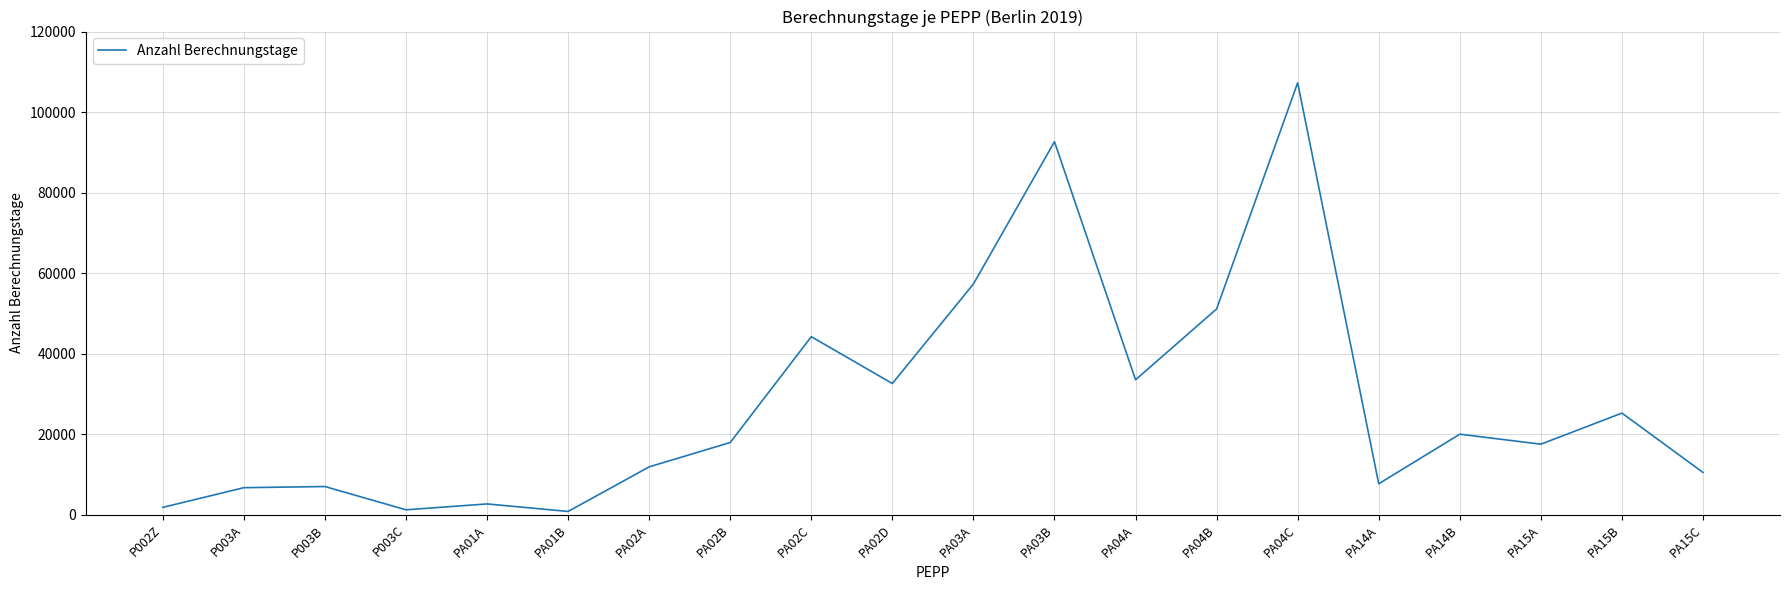

The value at PA04C is 107272. True or false?

True